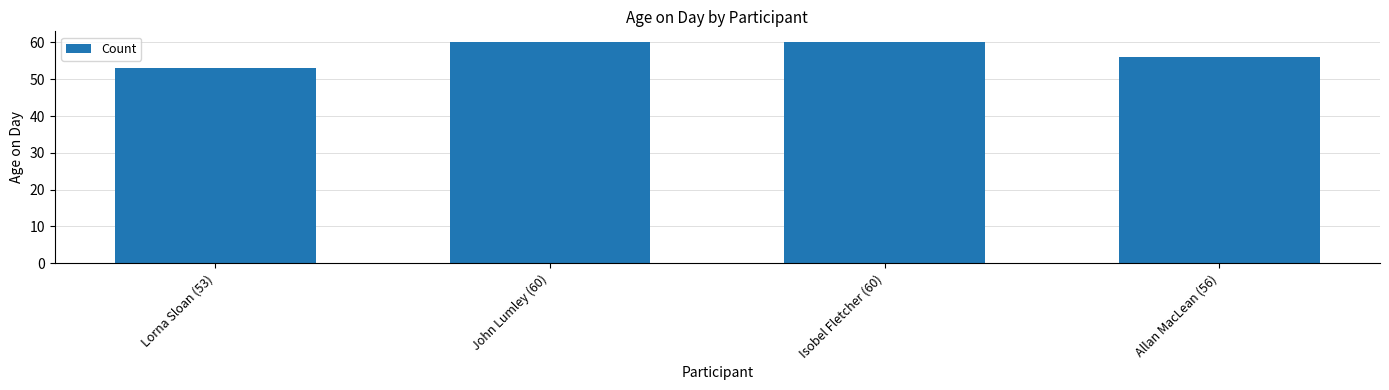

What is the difference between the maximum and minimum values?

7